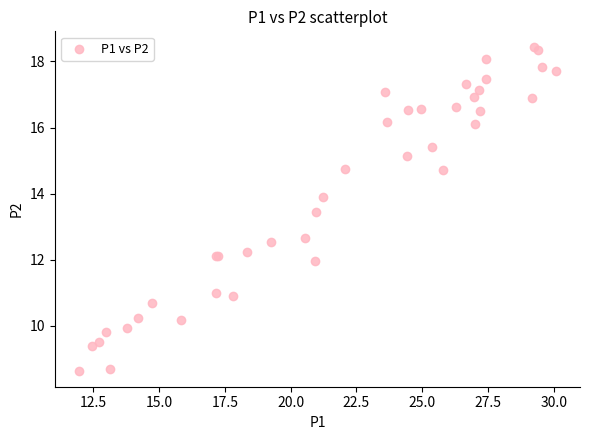

What Y value in the scatter plot is closest to 13?

12.7